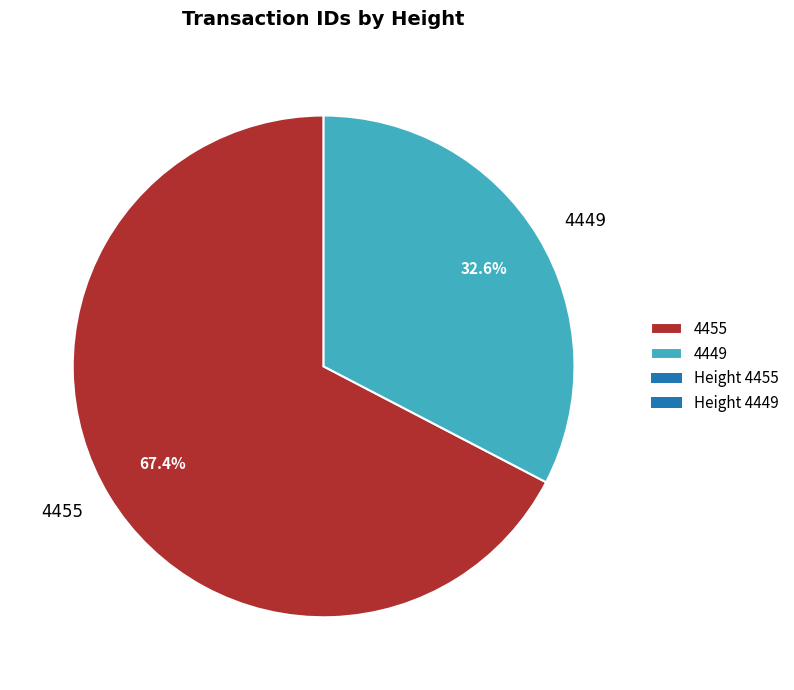

Which category accounts for the majority?

4455